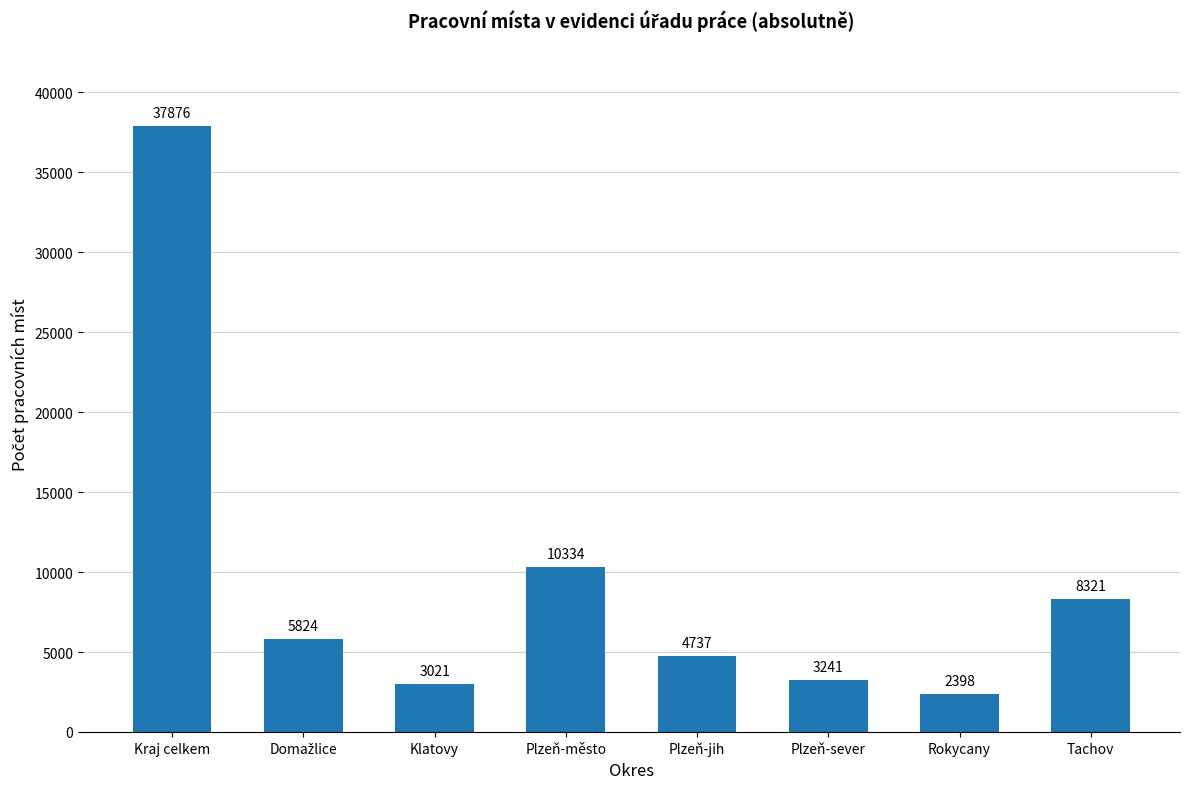

Reading right to left, extract all data points from this chart.

8321	2398	3241	4737	10334	3021	5824	37876